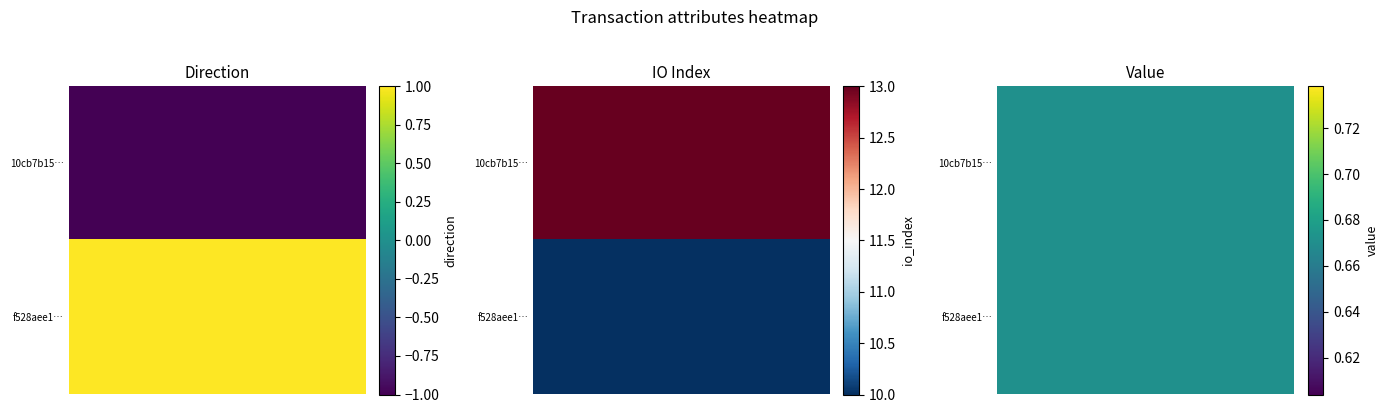

Which series has the largest total across all categories?

10cb7b15faecac97b6996574fcf49bfb375e38f